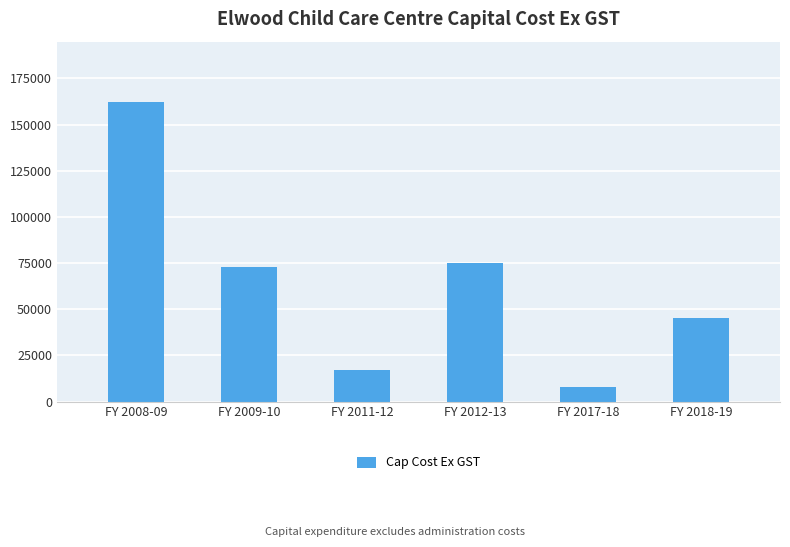

The chart shows a value of 34556.2 at FY 2009-10. True or false?

False